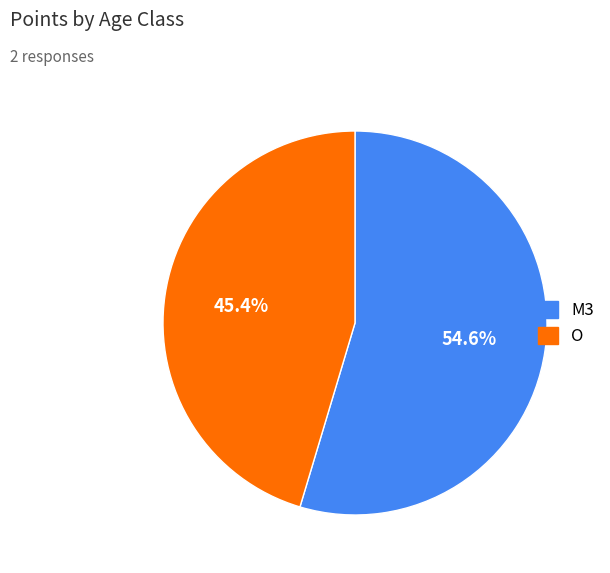

How many slices are in this pie chart?

2